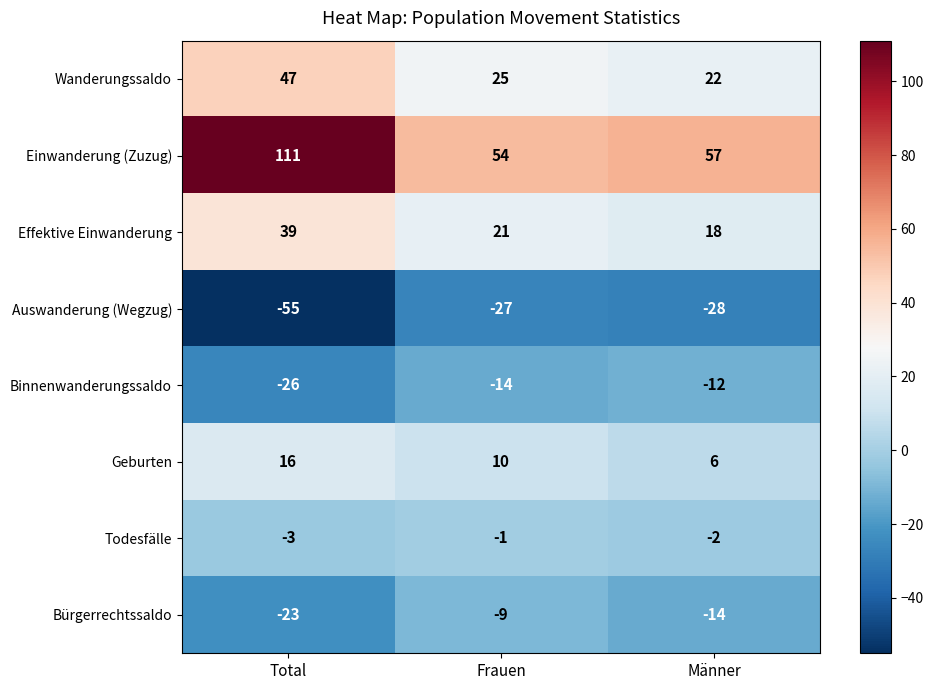

Reading left to right, transcribe all the data shown in this chart.

Wanderungssaldo: 47	25	22
Einwanderung (Zuzug): 111	54	57
Effektive Einwanderung: 39	21	18
Auswanderung (Wegzug): -55	-27	-28
Binnenwanderungssaldo: -26	-14	-12
Geburten: 16	10	6
Todesfälle: -3	-1	-2
Bürgerrechtssaldo: -23	-9	-14